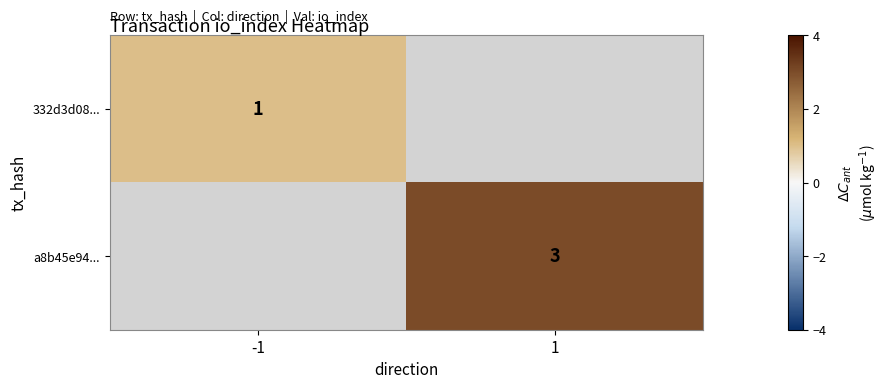

The value of a8b45e94... at 1 is 3. True or false?

True